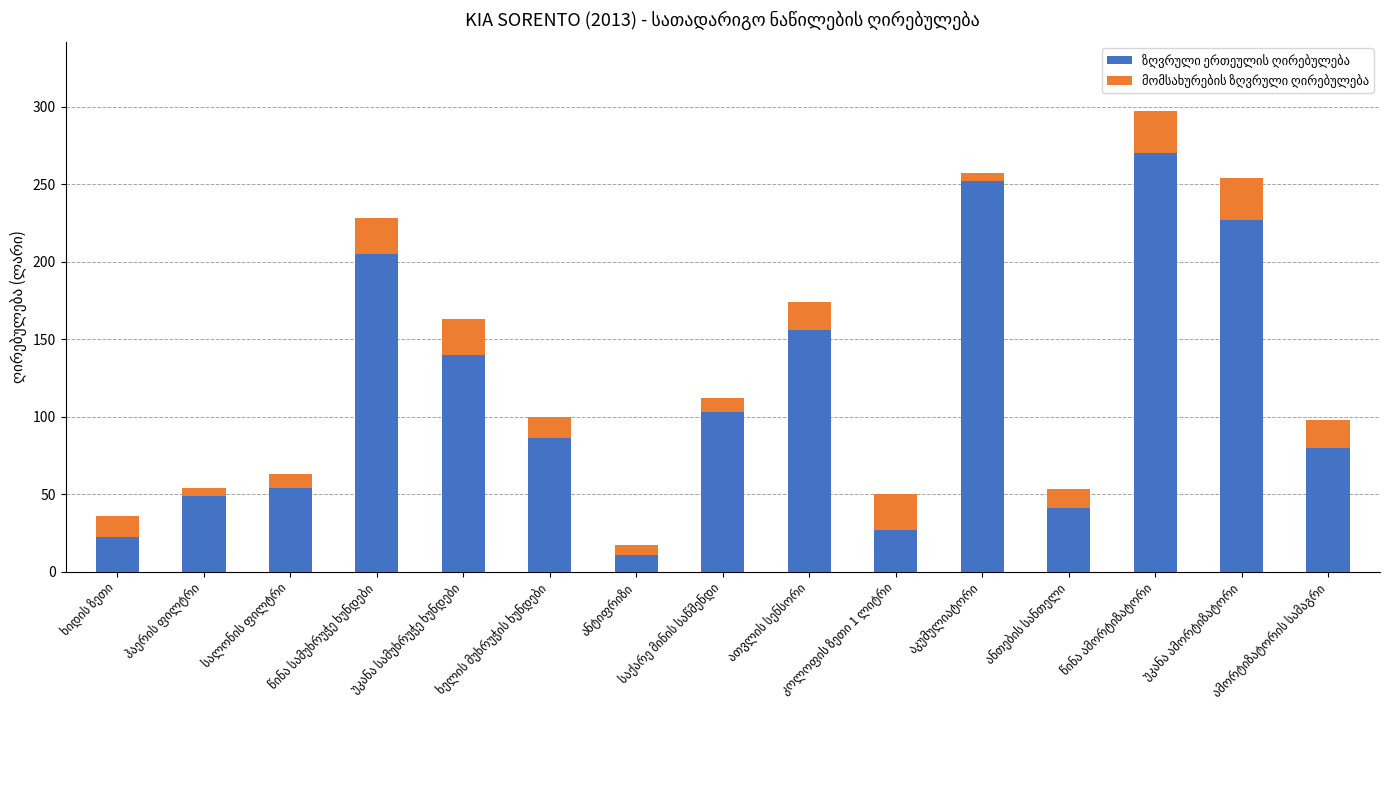

Is the value of ზღვრული ერთეულის ღირებულება at სალონის ფილტრი greater than the value of მომსახურების ზღვრული ღირებულება at ანტიფრიზი?

Yes